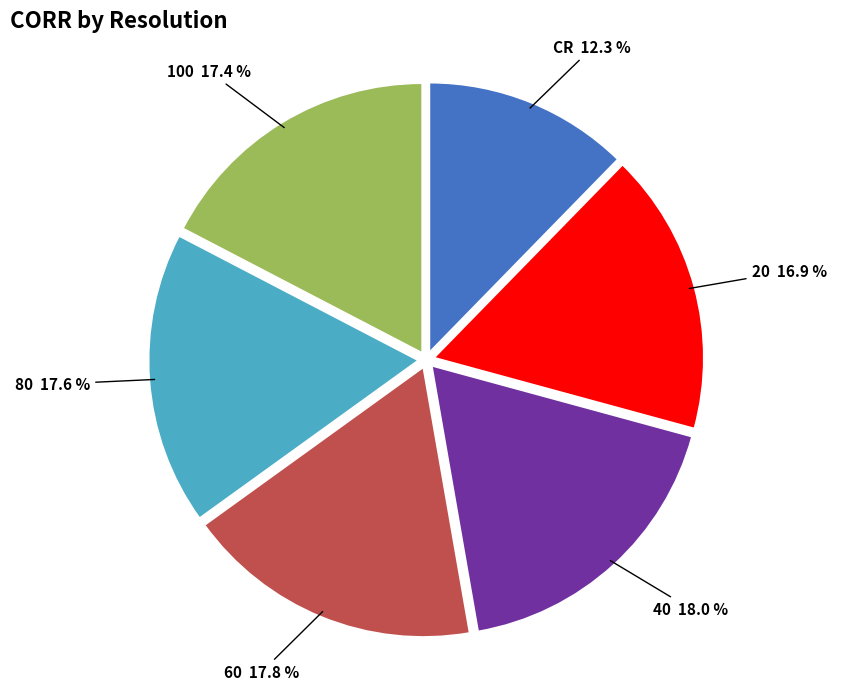

To the nearest percent, what is the difference between the largest and smallest slice percentages?

6%